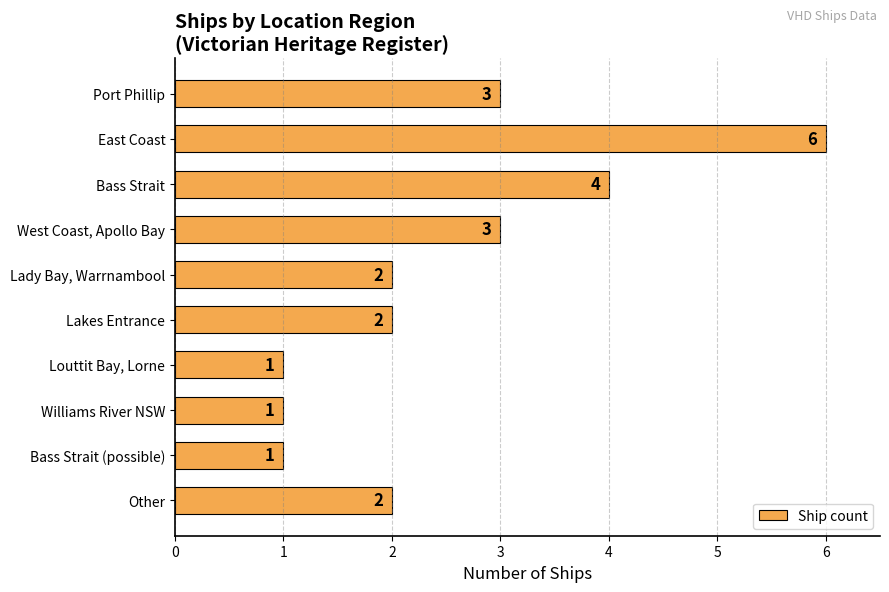

The value at Other is 2. True or false?

True